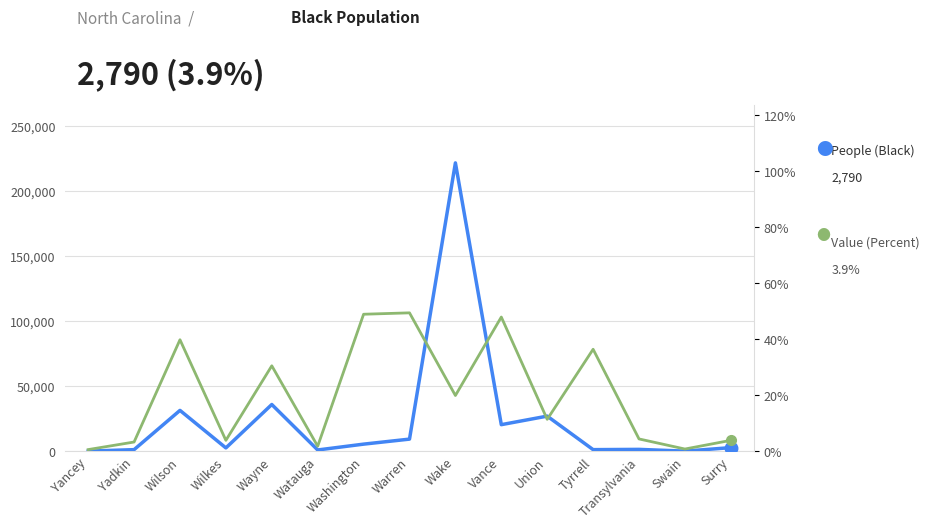

True or false: People (Black) has a value of 221415.0 at Wake.

True